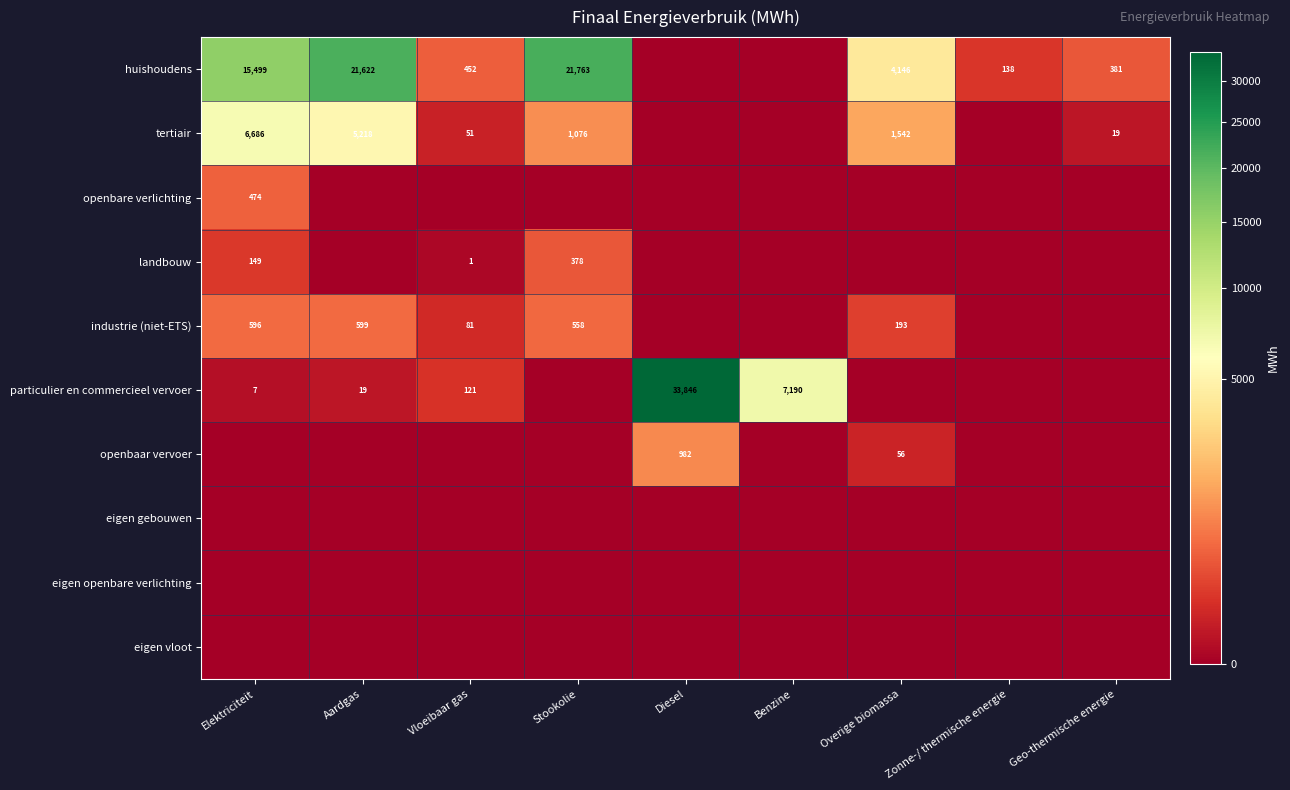

Is it true that huishoudens equals 21622 at Aardgas?

True